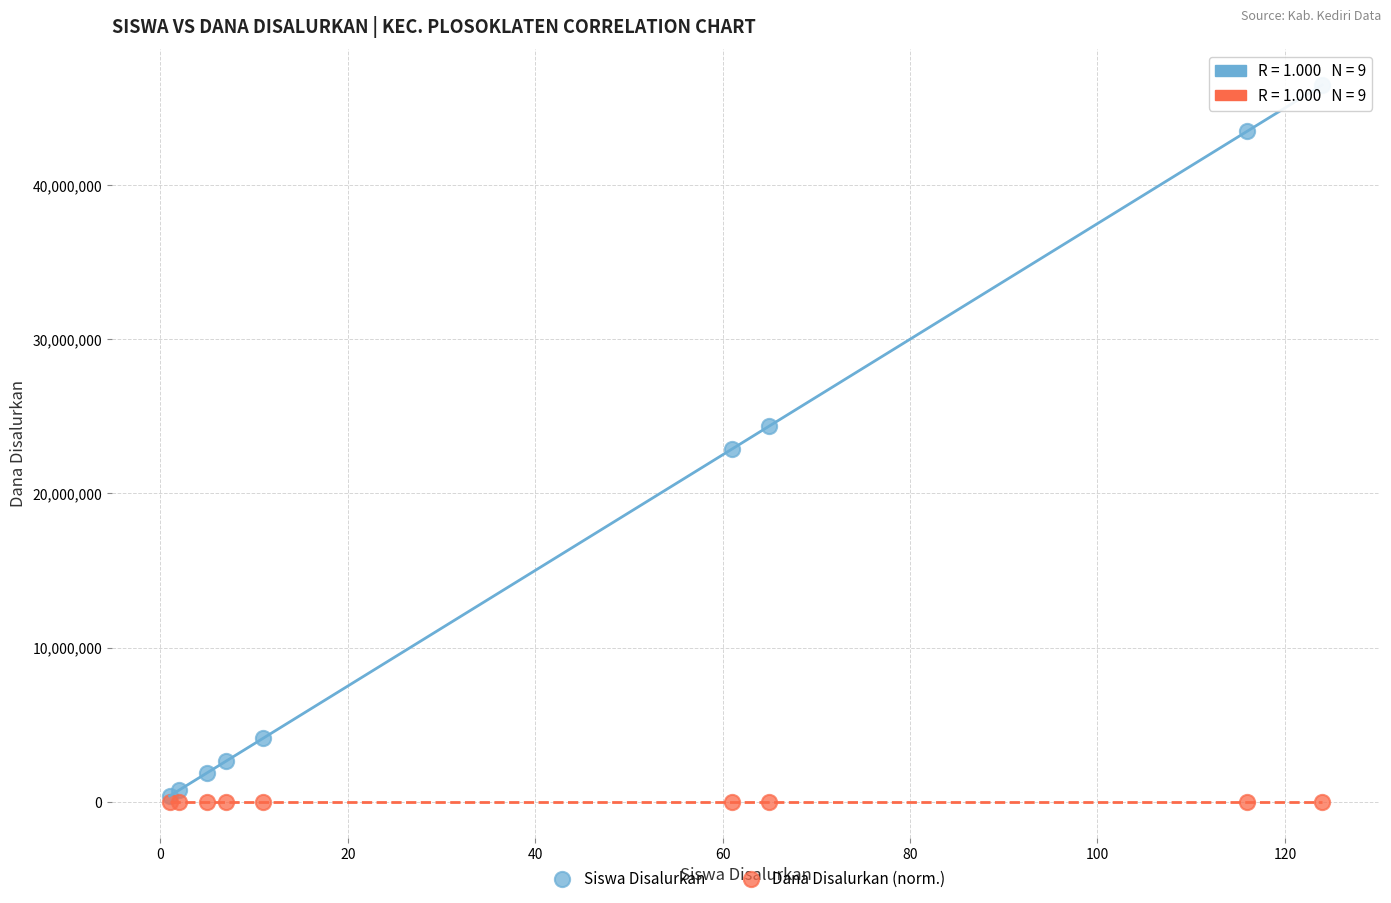

Which series has the largest Y range (max minus min)?

Siswa Disalurkan